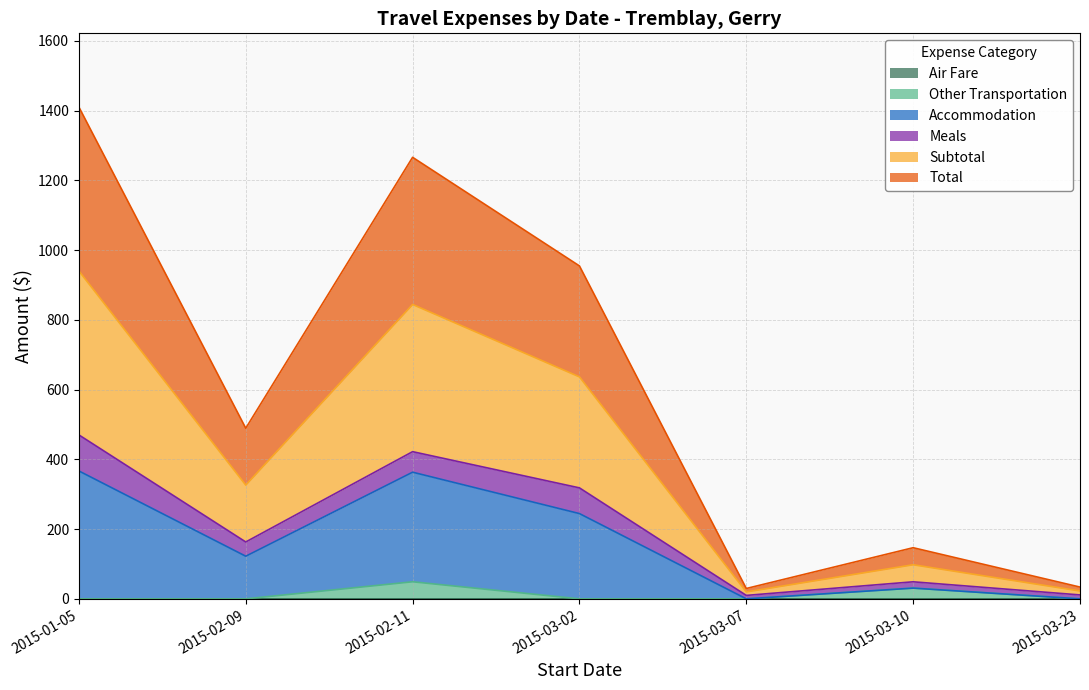

Where is the first local maximum for Total?

2015-02-11